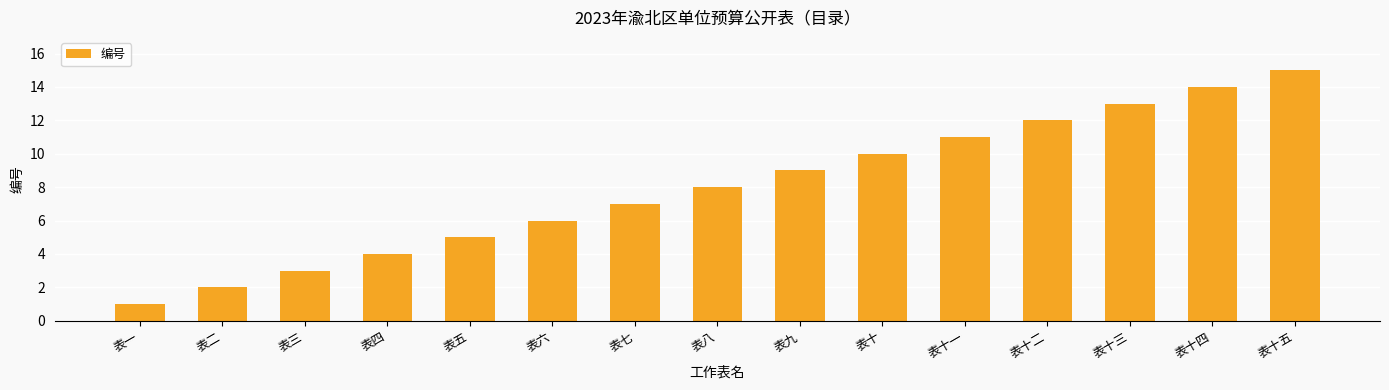

What is the label of the 14th bar from the right?

表二